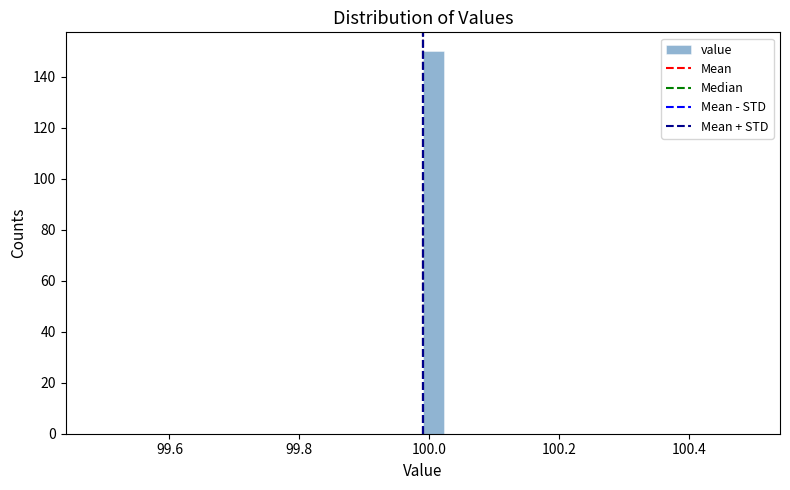

Read against the x-axis, roughly where is the centre of the tallest bar?

100.00